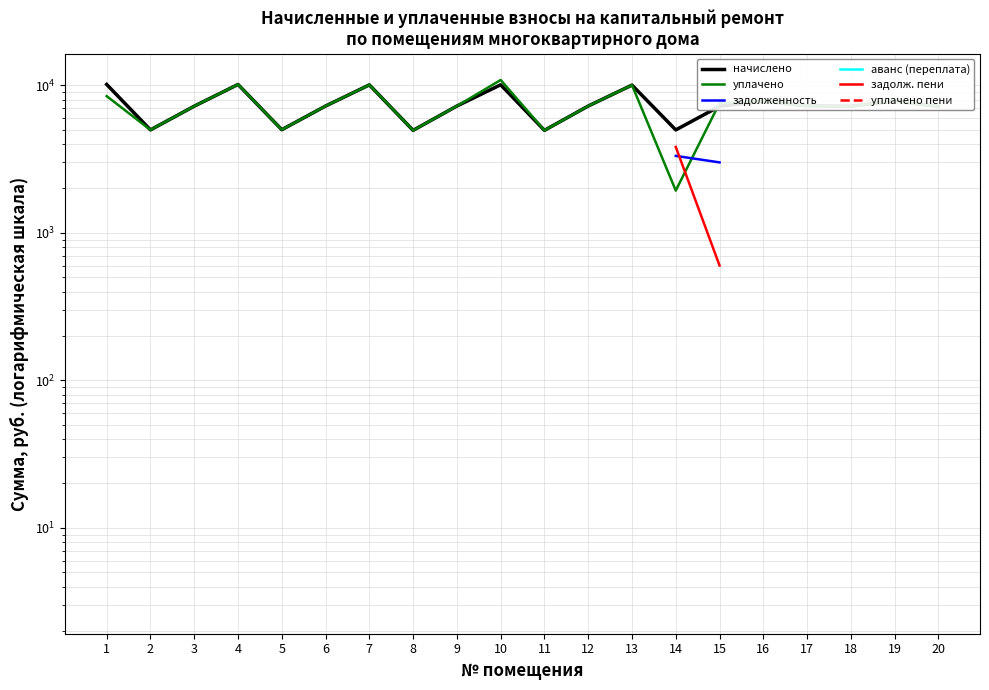

How many values in the уплачено series exceed 7236?

12